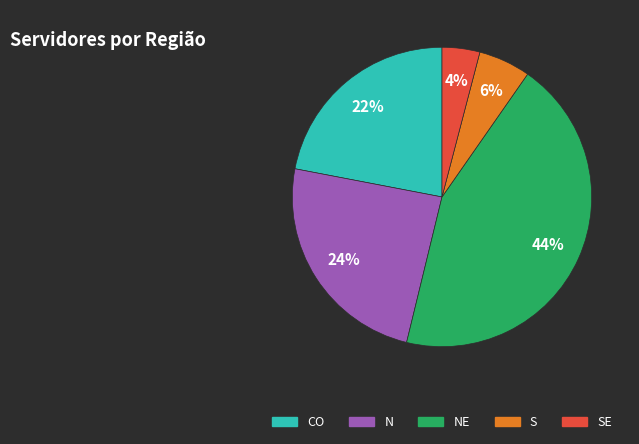

To the nearest percent, what is the difference between the largest and smallest slice percentages?

40%